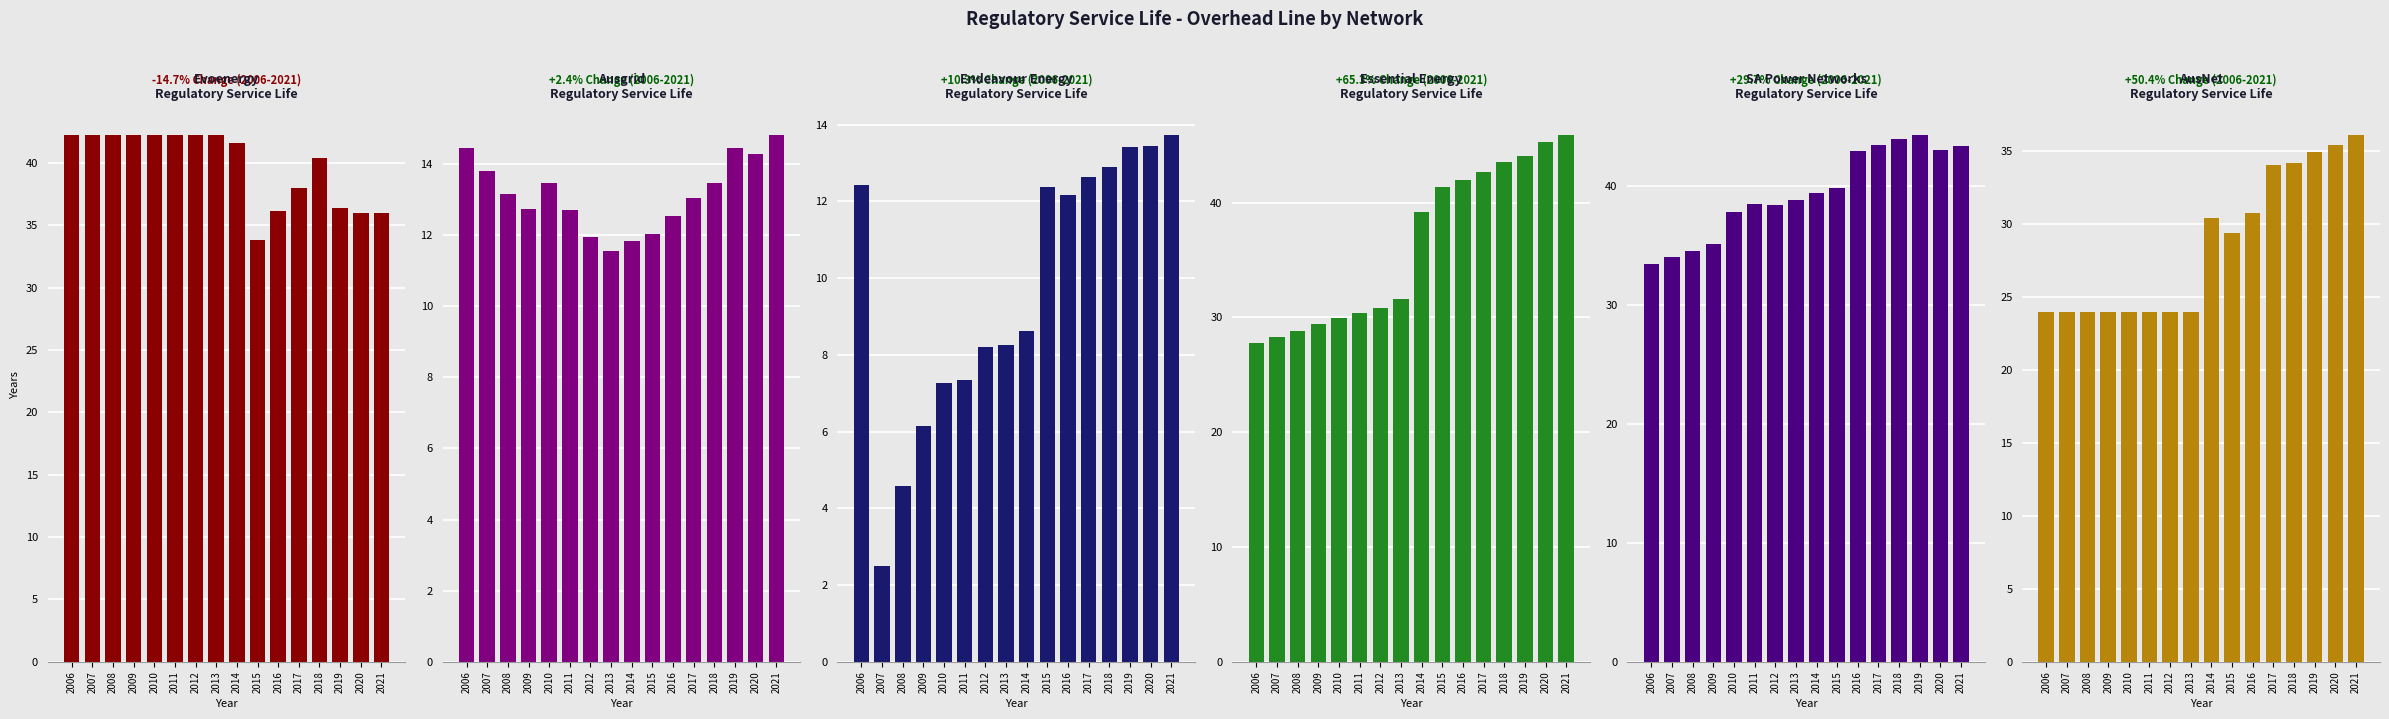

What is the sum of the SA Power Networks (SA) values at 2013 and 2009?

74.0